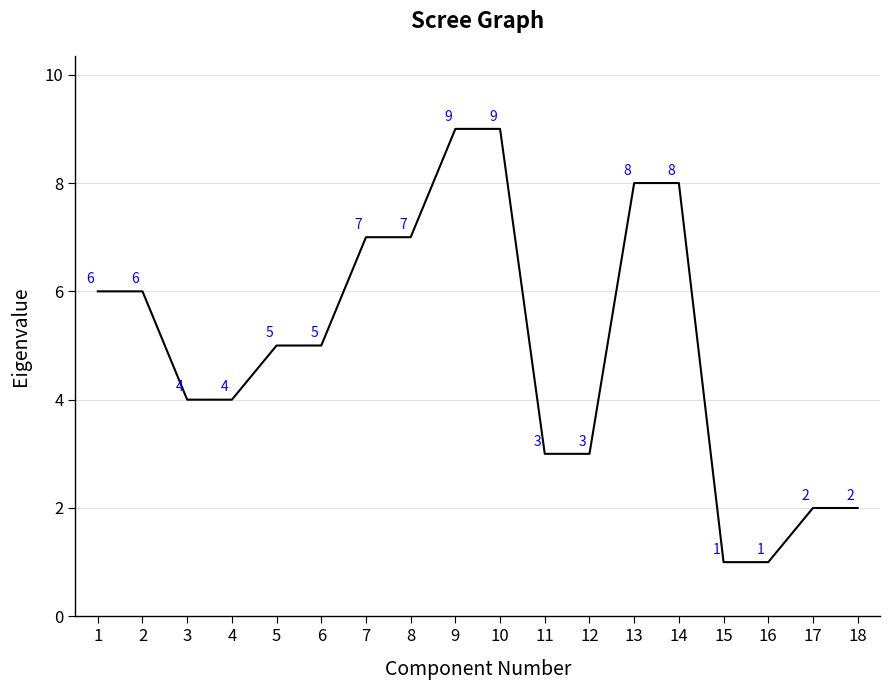

What is the ratio of the value at 11 to the value at 6?

0.6